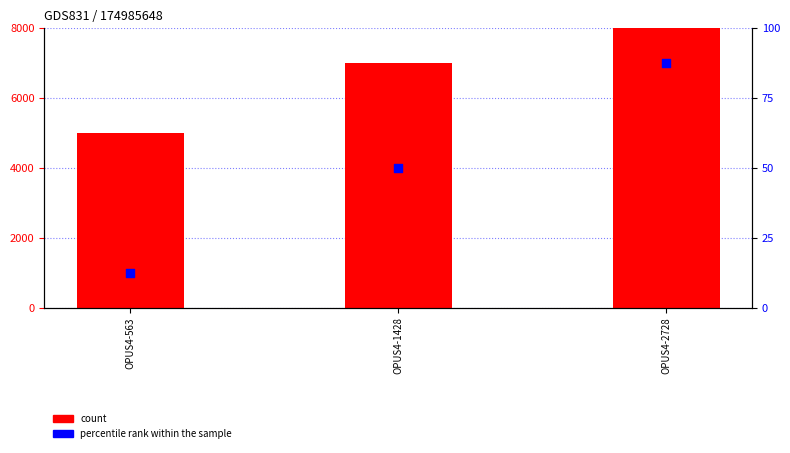

At which category is the sum across all series the highest?

OPUS4-2728